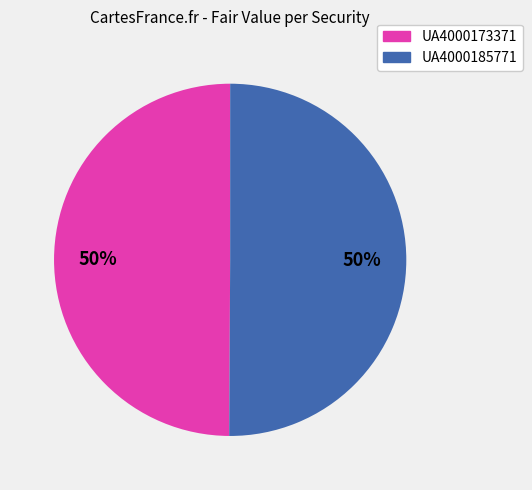

What percentage is the UA4000173371 slice, to the nearest percent?

50%